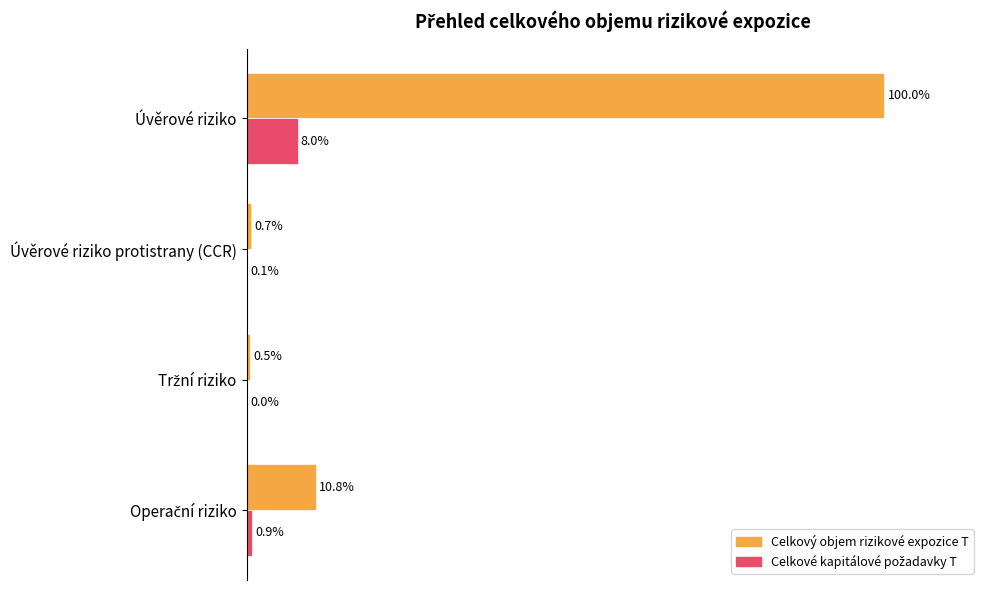

Which series has the largest total across all categories?

Celkový objem rizikové expozice T